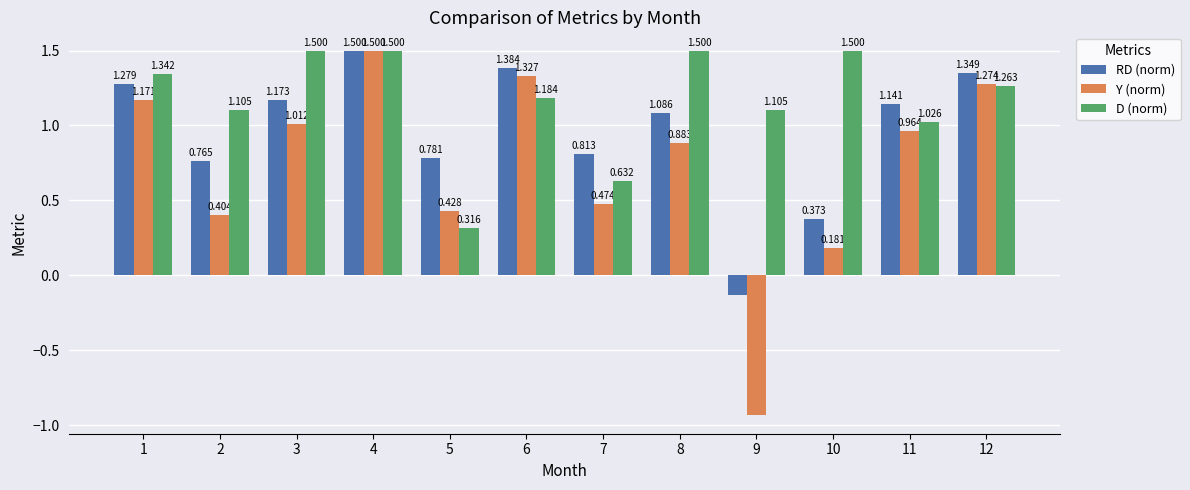

What is the highest value of the D (norm) series?

1.5